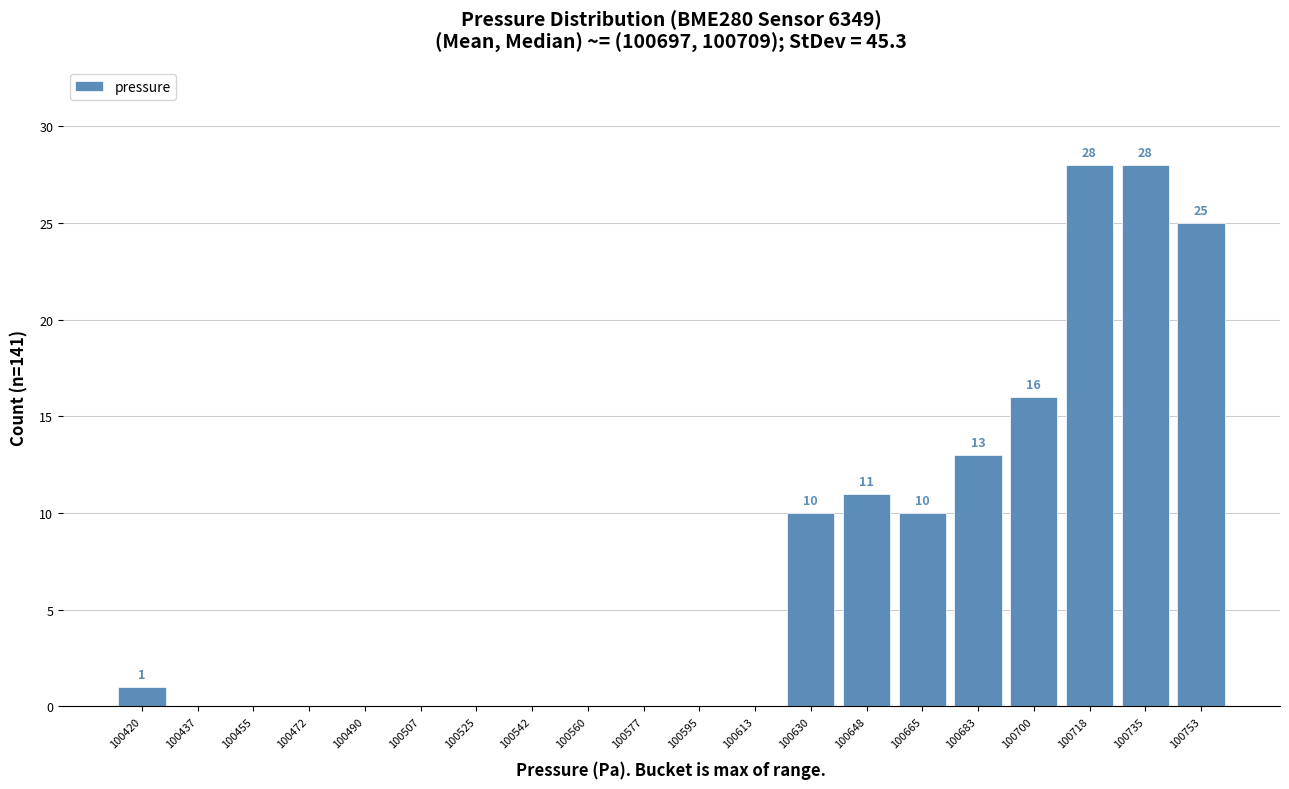

Reading left to right, transcribe all the data shown in this chart.

100420=1	100437=0	100455=0	100472=0	100490=0	100507=0	100525=0	100542=0	100560=0	100577=0	100595=0	100613=0	100630=10	100648=11	100665=10	100683=13	100700=16	100718=28	100735=28	100753=25